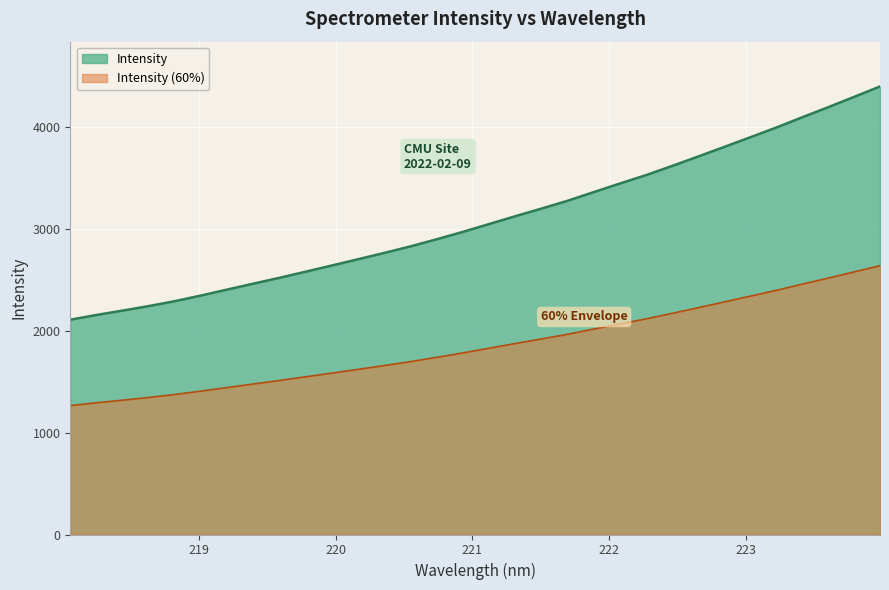

Reading left to right, transcribe all the data shown in this chart.

218.0596=2107.4	218.2508=2153.9	218.442=2196.6	218.6332=2240.9	218.8244=2289.4	219.0156=2344.6	219.2067=2402.8	219.3979=2461.0	219.589=2518.2	219.7801=2578.1	219.9712=2638.9	220.1623=2700.0	220.3533=2761.8	220.5444=2825.5	220.7354=2895.3	220.9264=2967.5	221.1174=3044.1	221.3083=3120.4	221.4993=3195.4	221.6902=3271.6	221.8812=3356.5	222.0721=3440.8	222.263=3522.9	222.4538=3612.6	222.6447=3705.5	222.8355=3799.6	223.0264=3894.6	223.2172=3990.1	223.408=4091.4	223.5987=4190.8	223.7895=4292.6	223.9802=4395.5